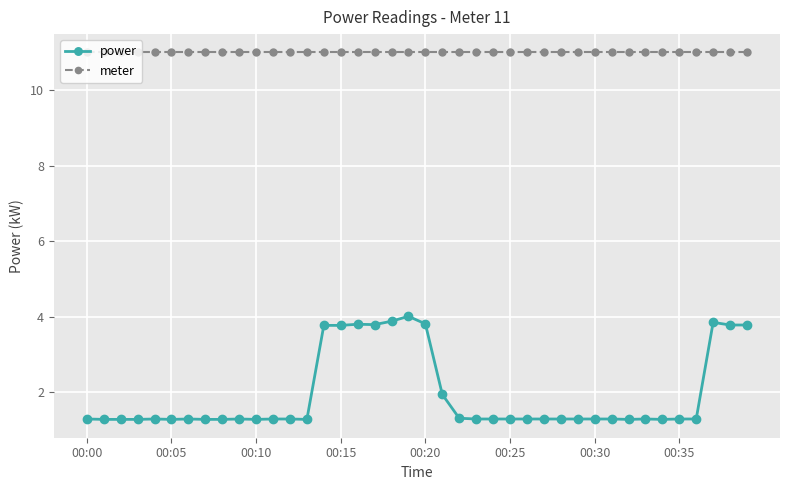

How many lines are shown in the chart?

2